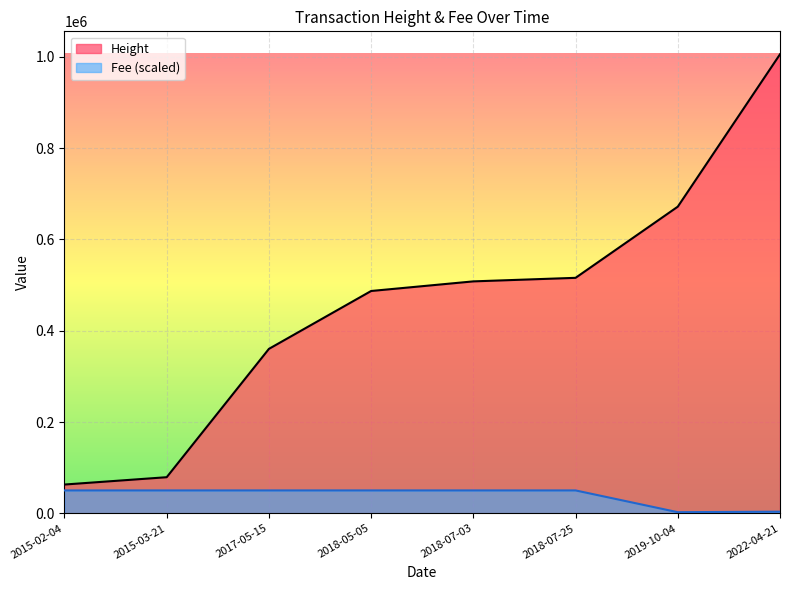

Rank the series by their maximum value, from lowest to highest.

Fee (scaled), Height